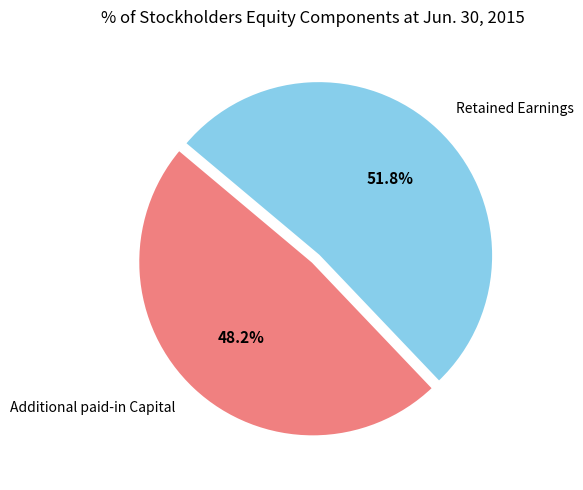

The Retained Earnings slice represents 52% of the pie. True or false?

True